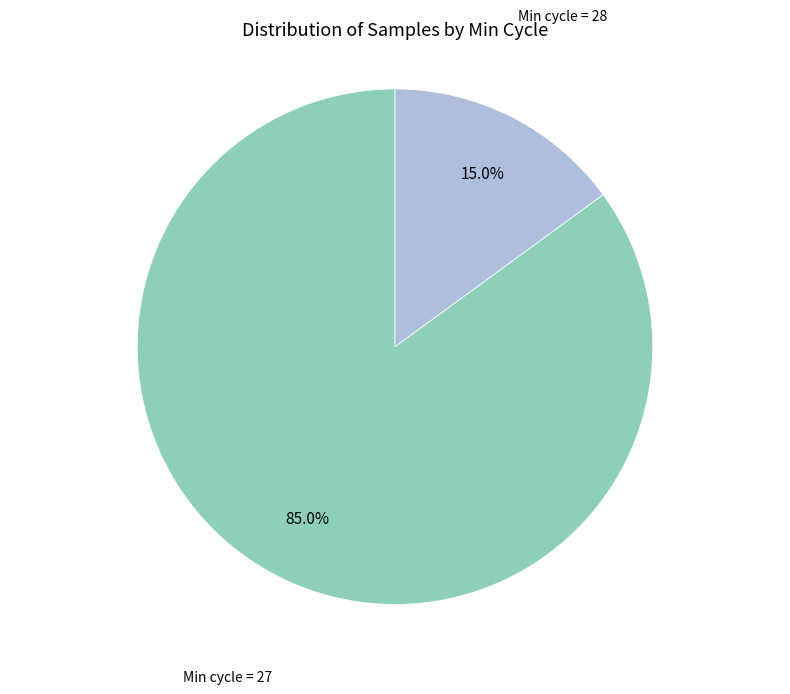

Which category has the biggest portion of the pie?

Min cycle = 27